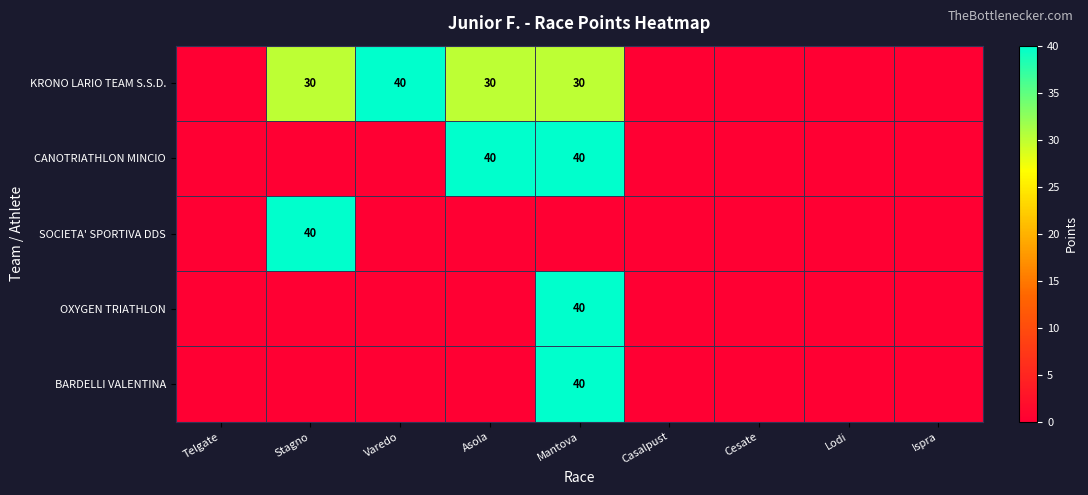

Is it true that CANOTRIATHLON MINCIO equals 40 at Asola?

True